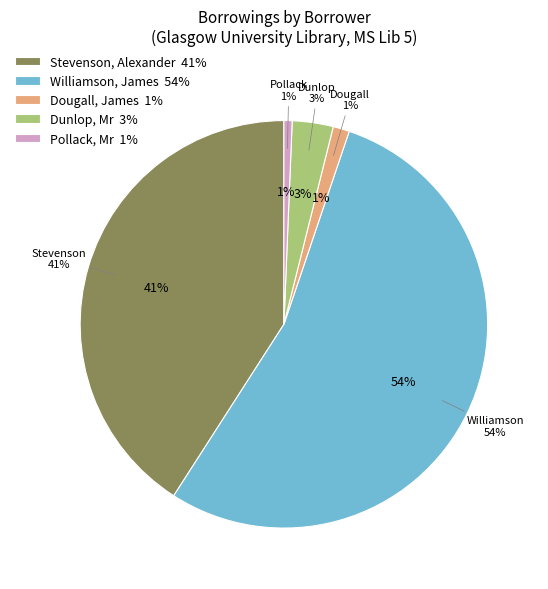

To the nearest percent, what is the difference between the Dougall, James and Stevenson, Alexander slice percentages?

40%